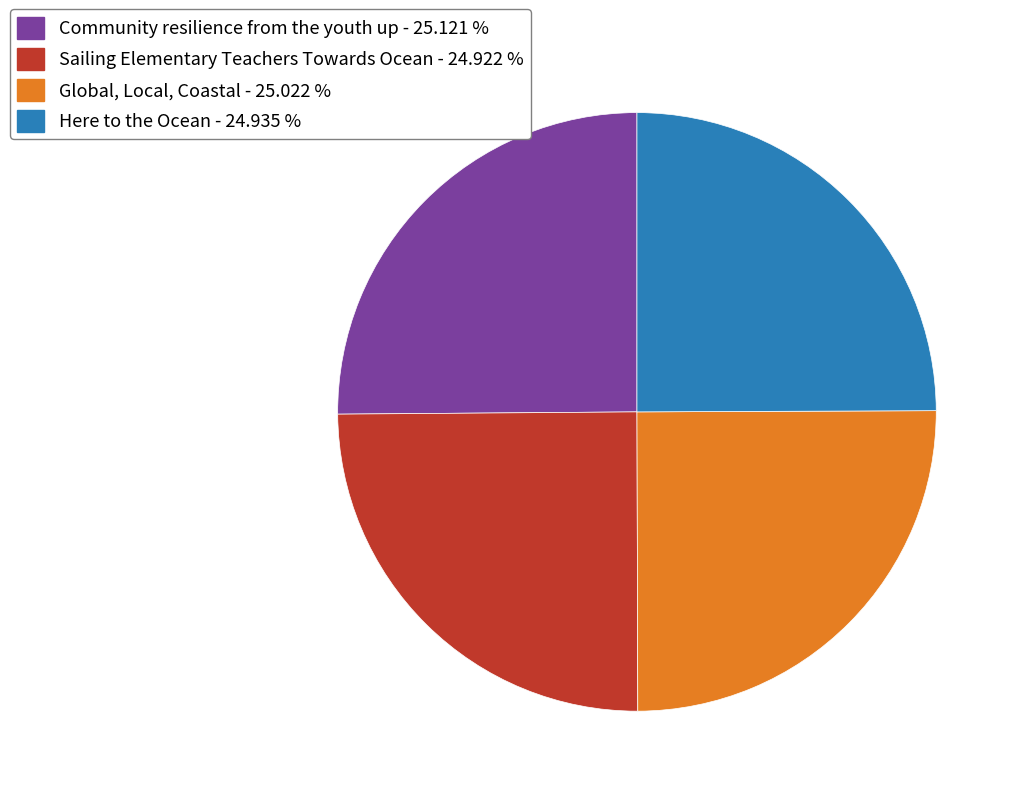

Does any single category account for the majority?

No